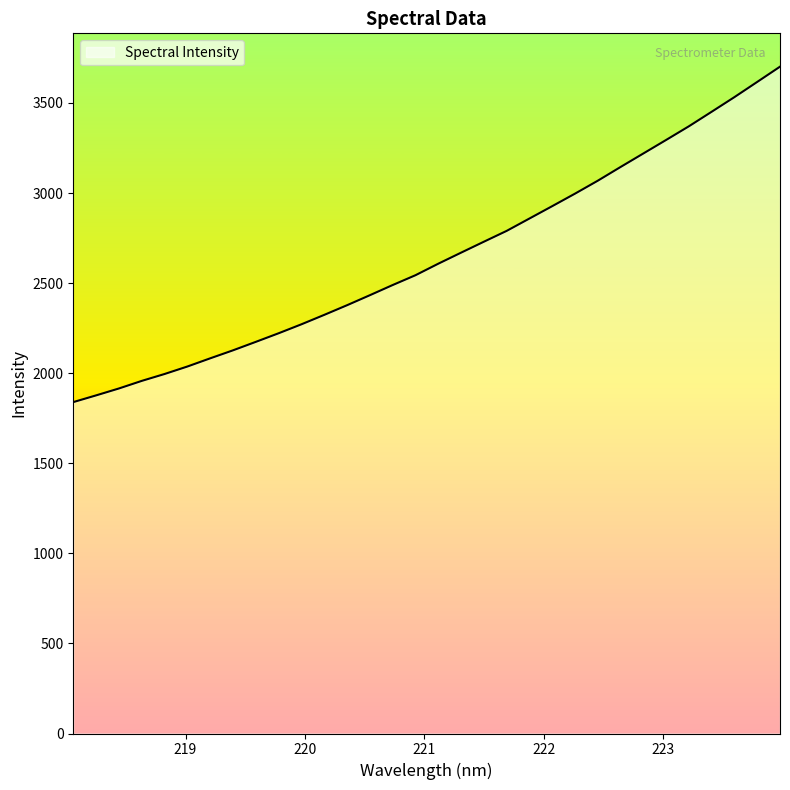

True or false: there are more than 2 points higher than both neighbors.

False